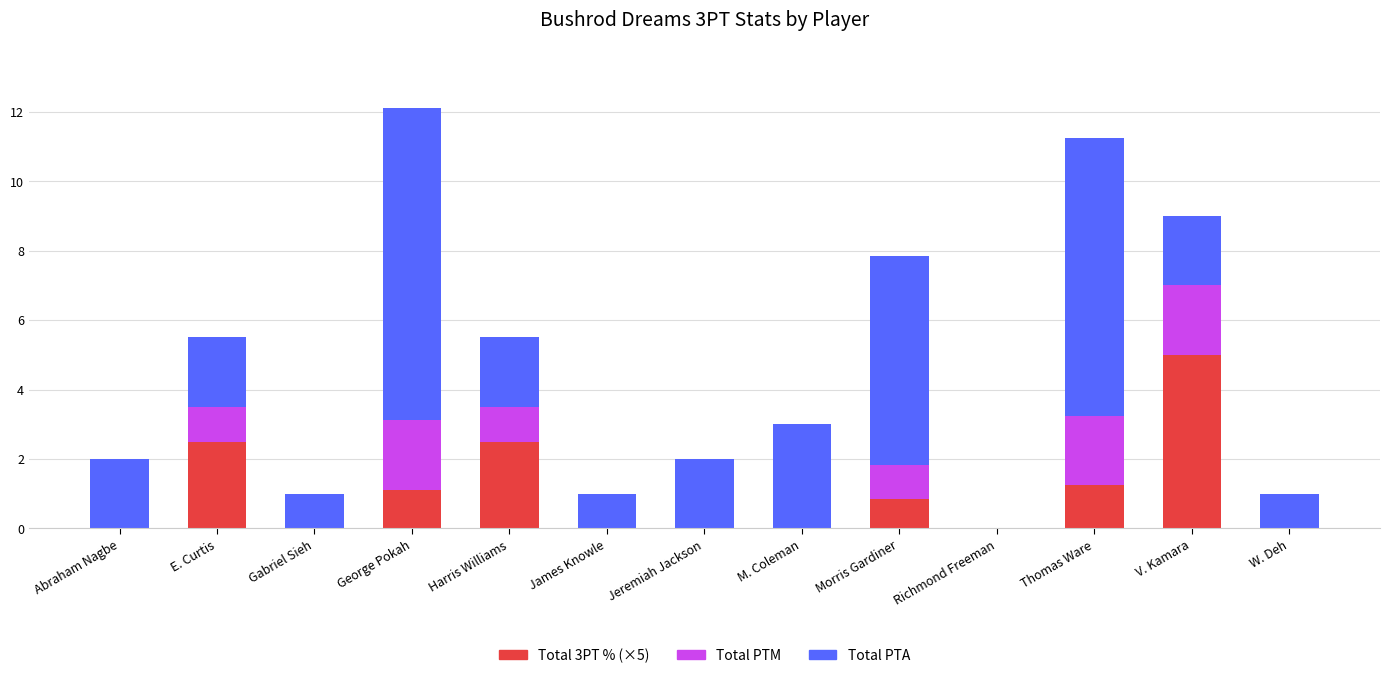

Which category has the highest value in the Total 3PT % (×5) series?

V. Kamara